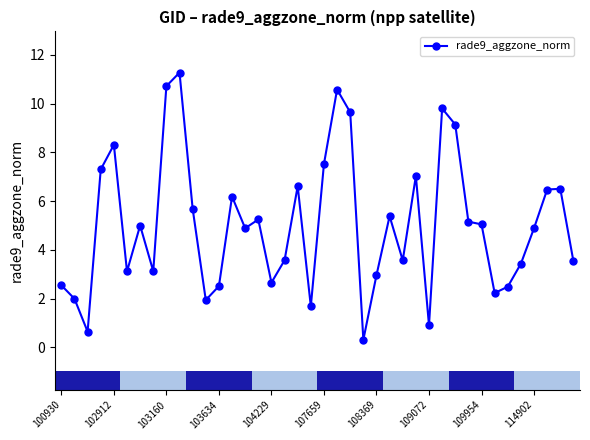

Which has a higher value, 18 or 22?

22